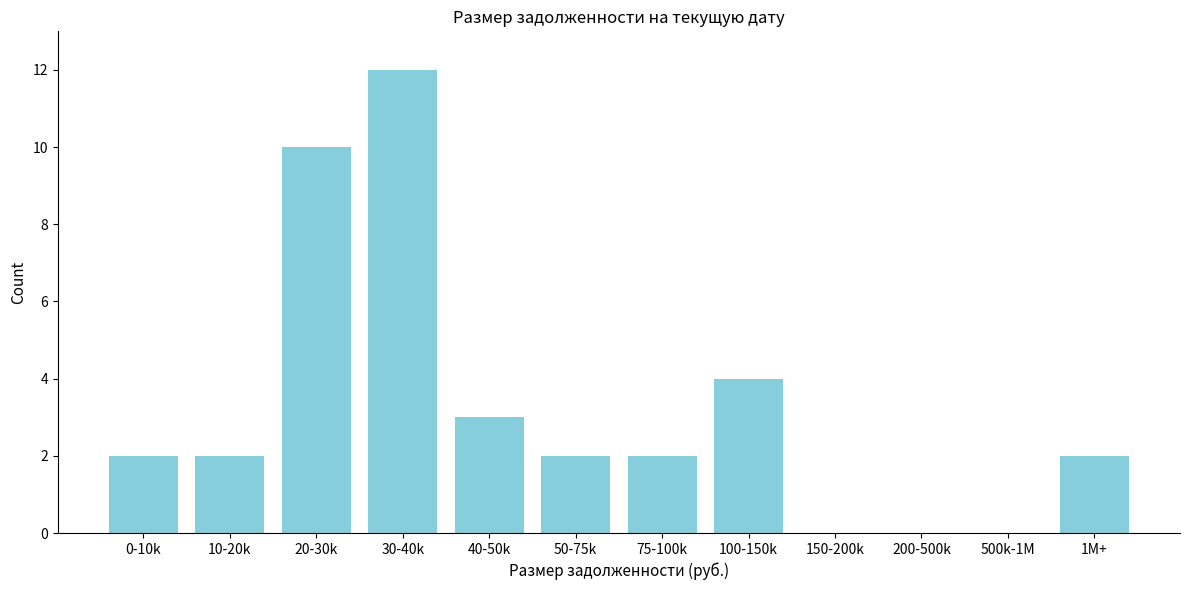

Reading left to right, what are all the values shown in this chart?

0-10k=2	10-20k=2	20-30k=10	30-40k=12	40-50k=3	50-75k=2	75-100k=2	100-150k=4	150-200k=0	200-500k=0	500k-1M=0	1M+=2